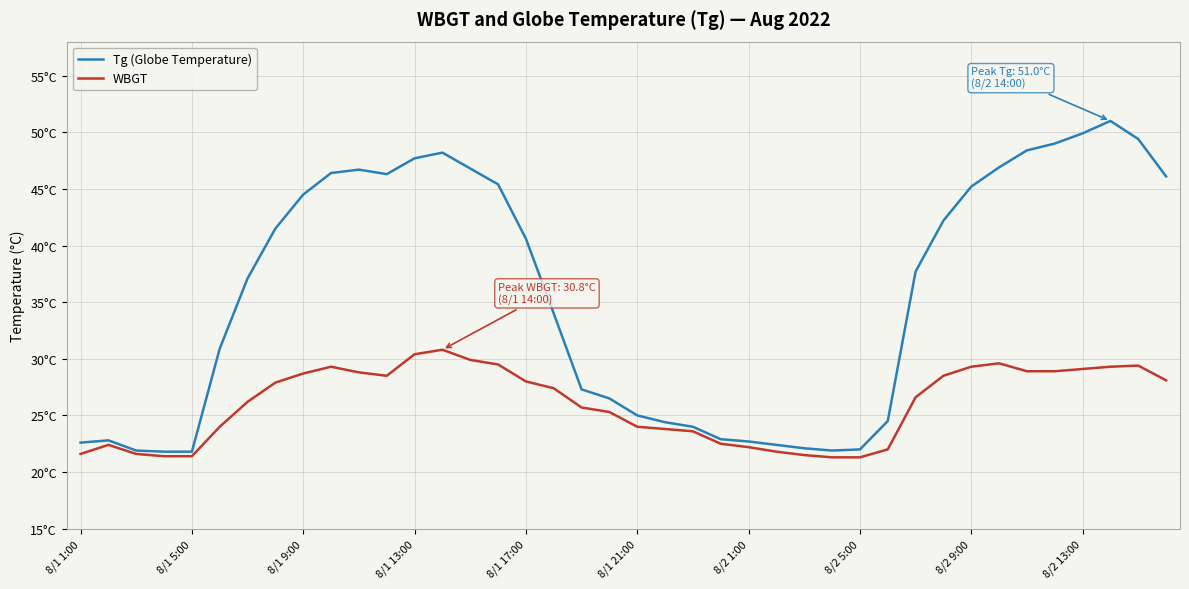

What are all the series names shown in the legend?

Tg (Globe Temperature), WBGT